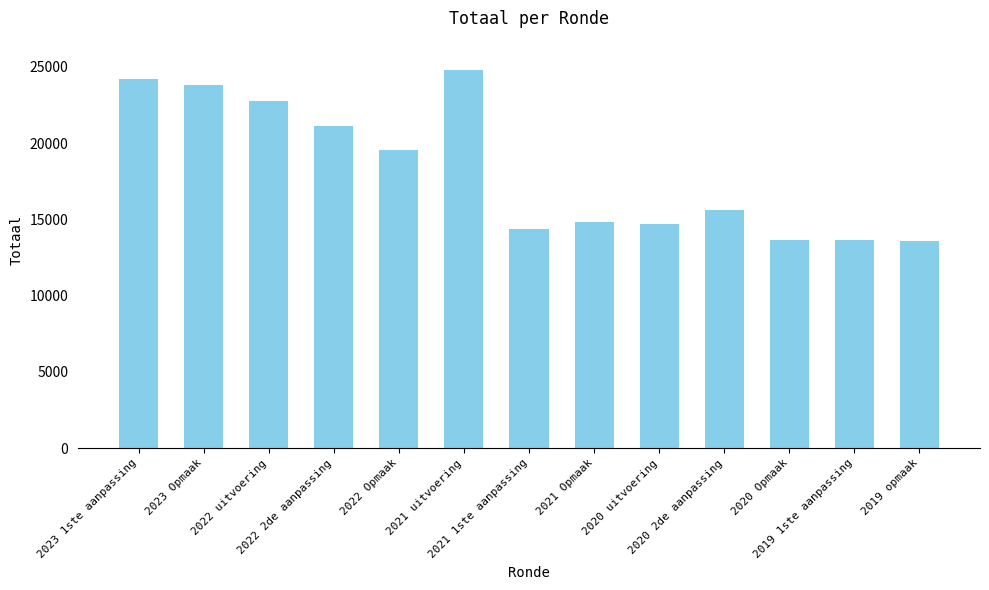

What is the value of the 1st bar from the left?

24208